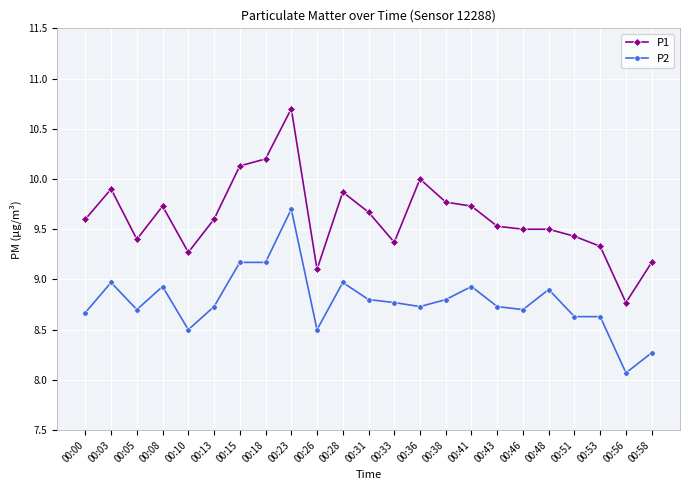

How many values in the P1 series exceed 9?

22